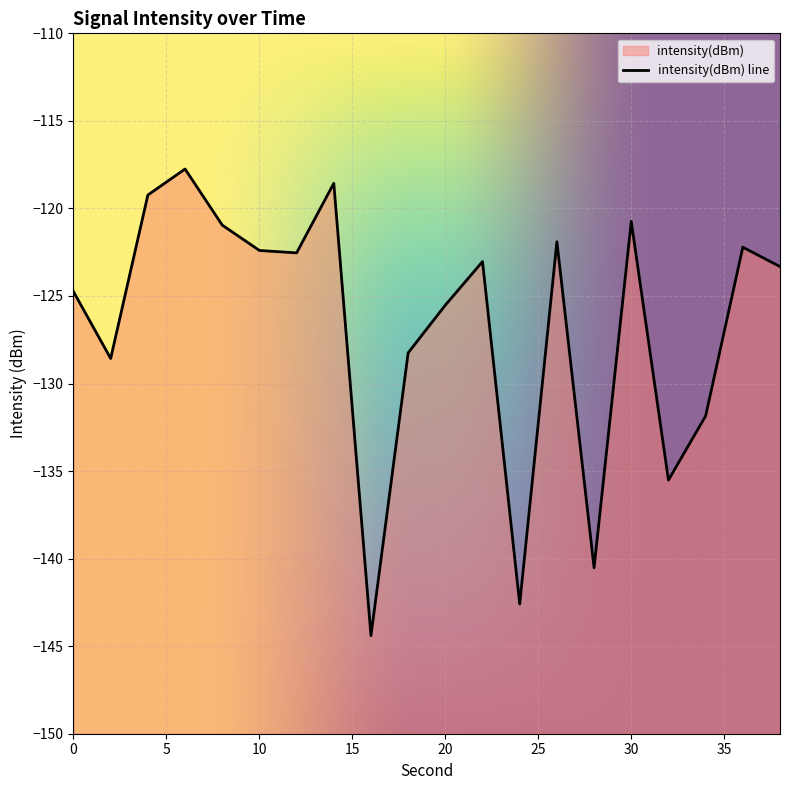

Which has a higher value, 4 or 6?

6